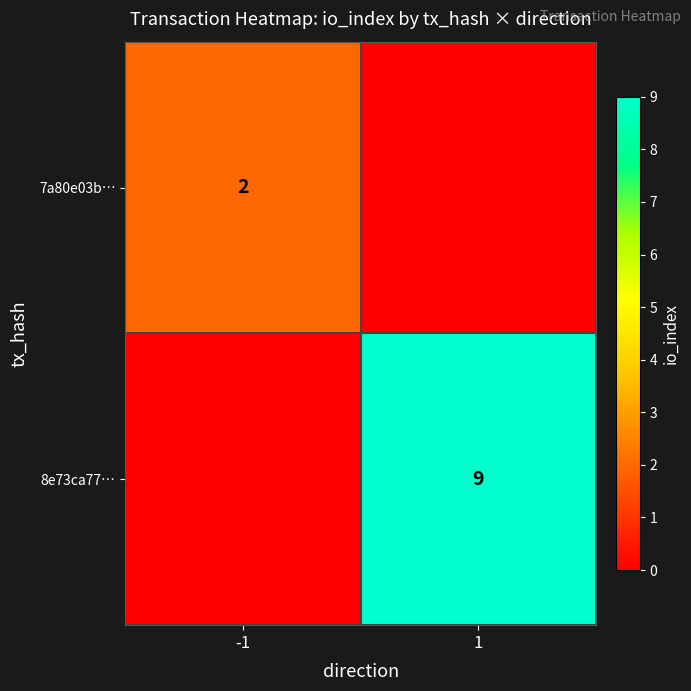

The value of 7a80e03b… at -1 is 1. True or false?

False